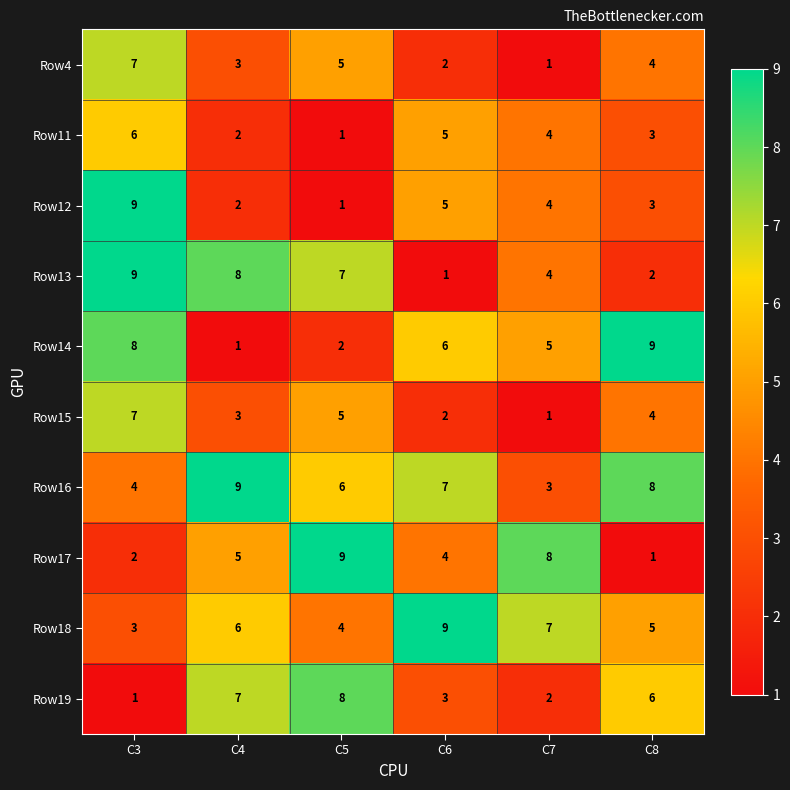

How many data points in Row4 are less than 4?

3